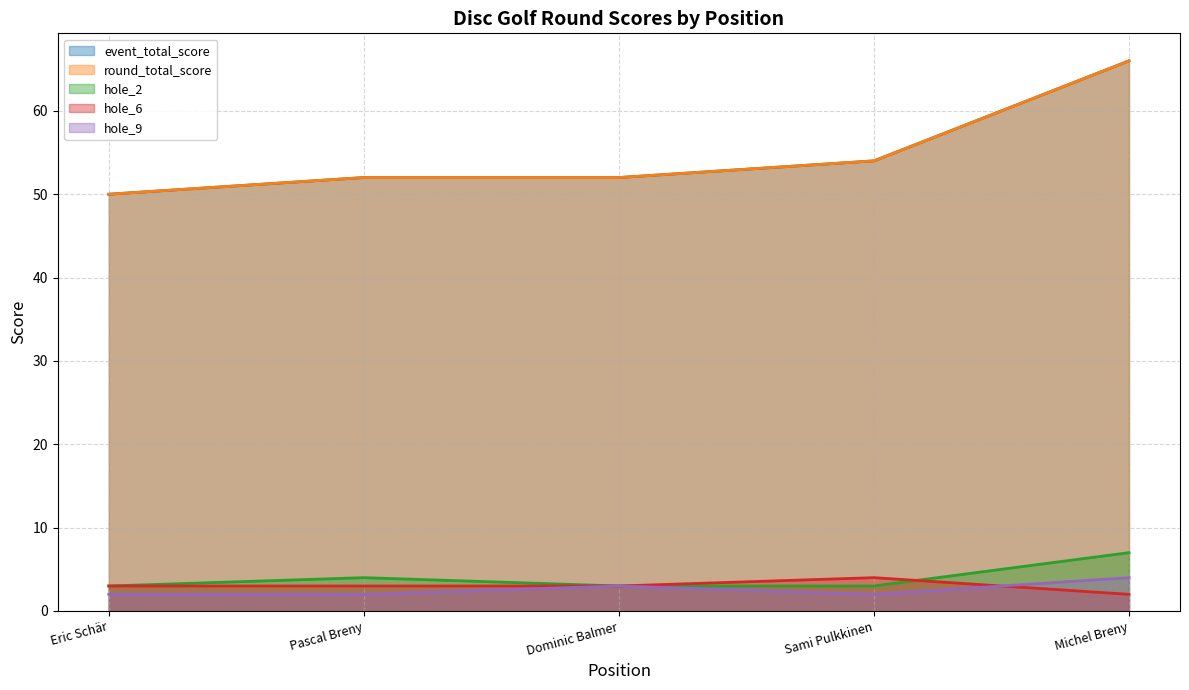

At which label does event_total_score first exceed 52?

Sami Pulkkinen